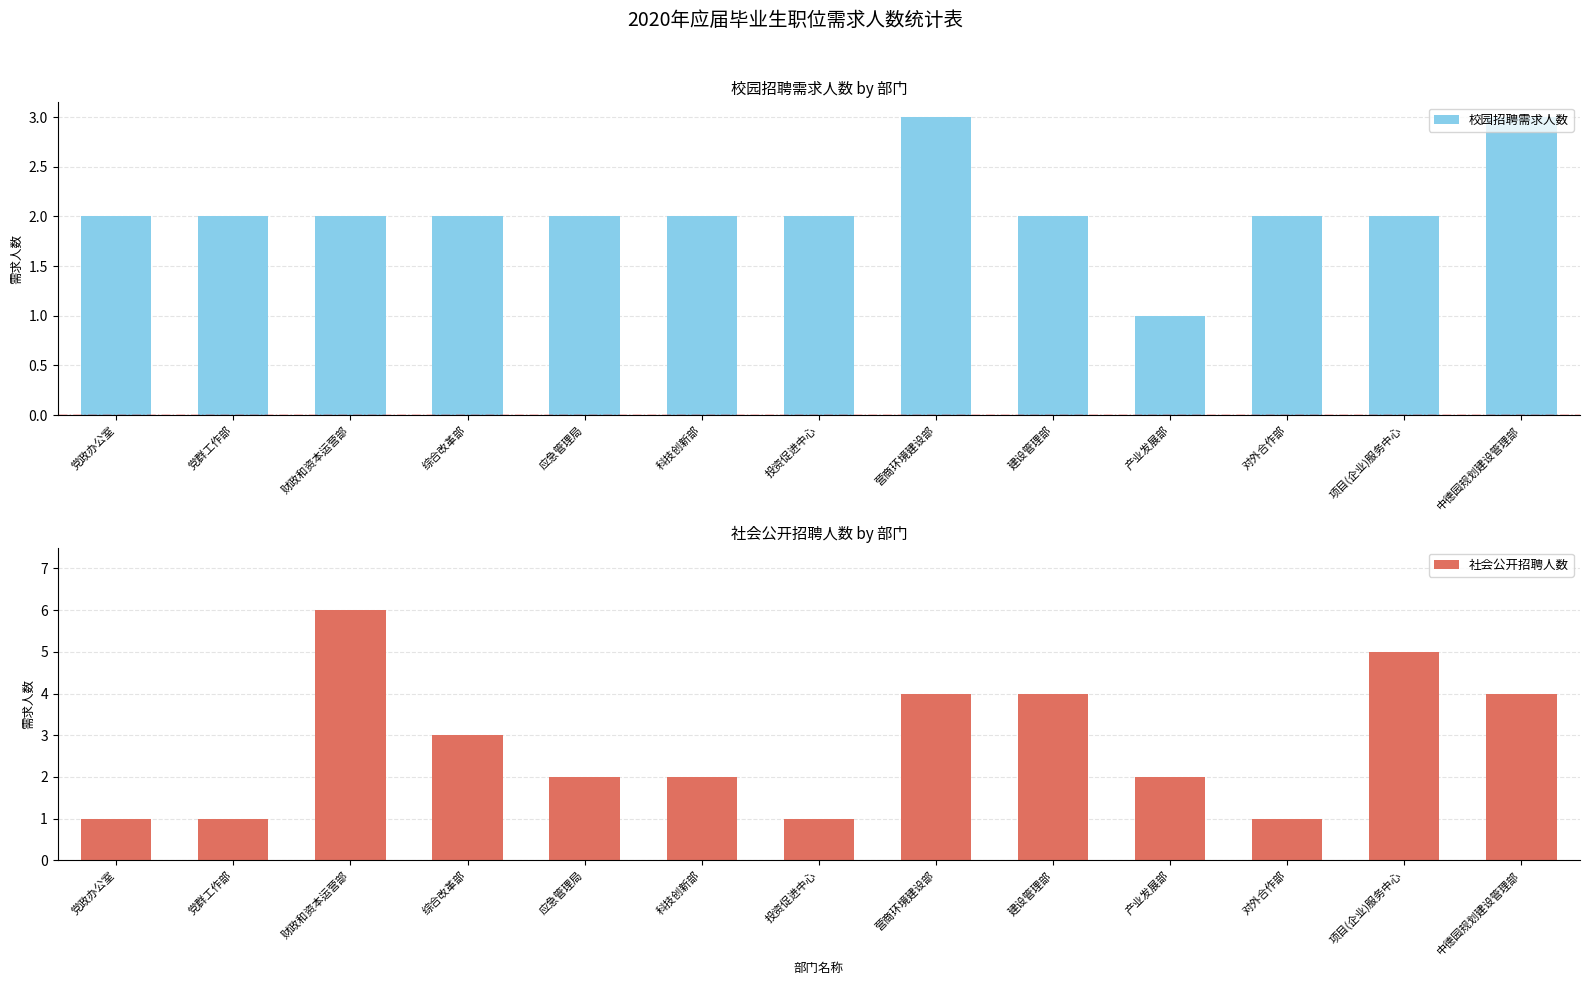

What value does the 社会公开招聘人数 series have at 项目(企业)服务中心?

5